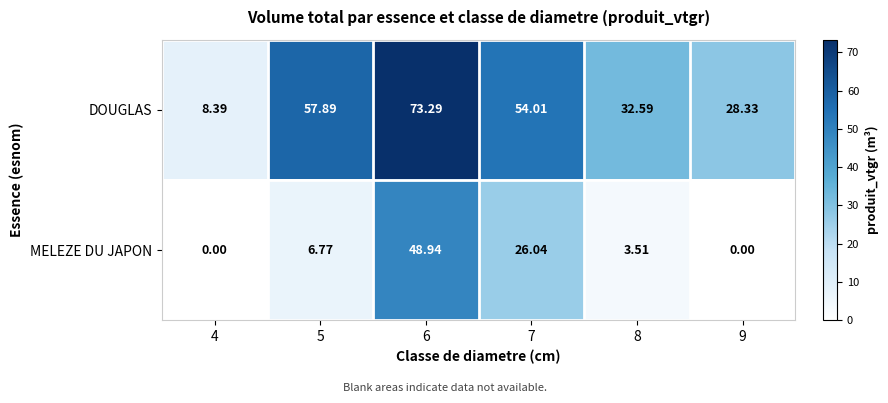

Which series has the largest range (max minus min)?

DOUGLAS